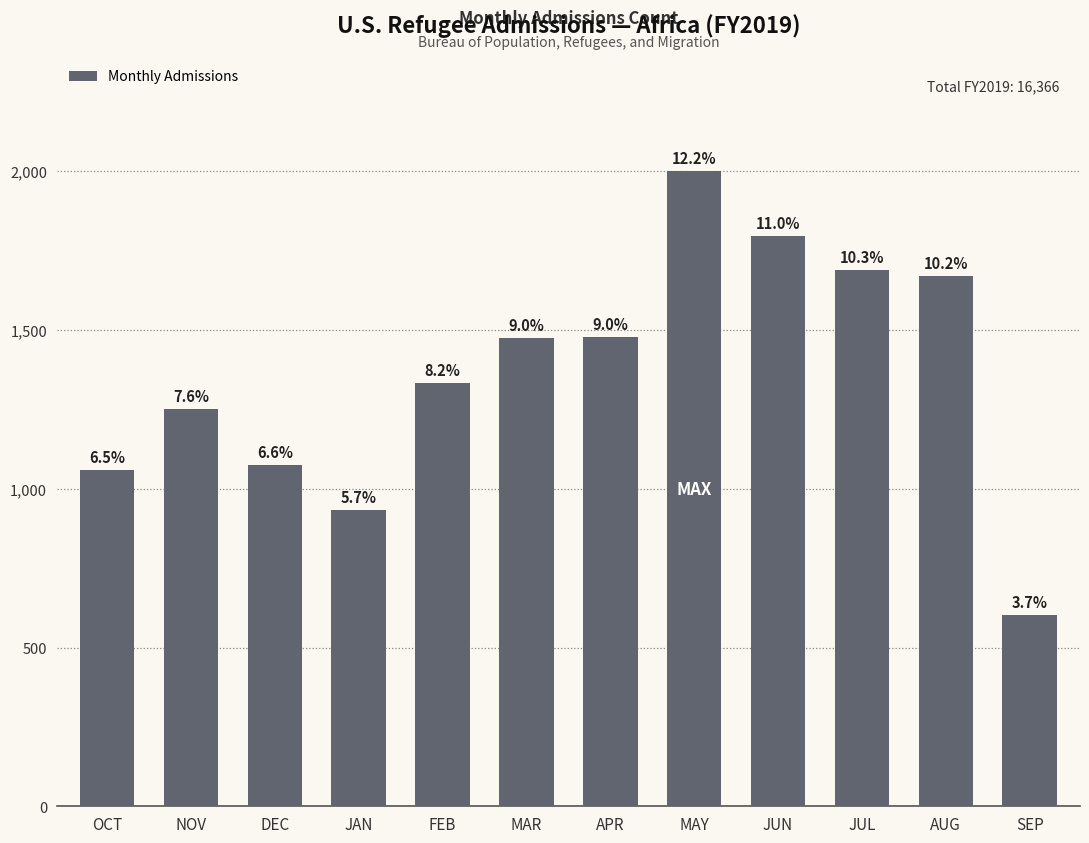

Between NOV and MAY, which is larger?

MAY